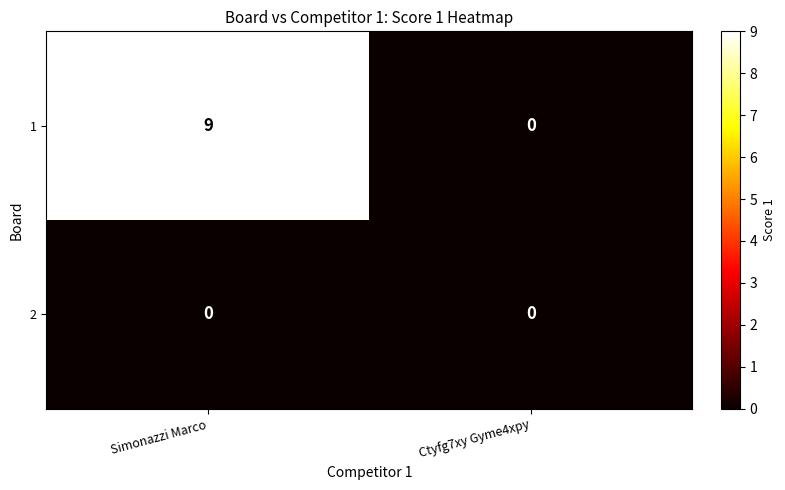

What is the sum of the 1 values at Simonazzi Marco and Ctyfg7xy Gyme4xpy?

9